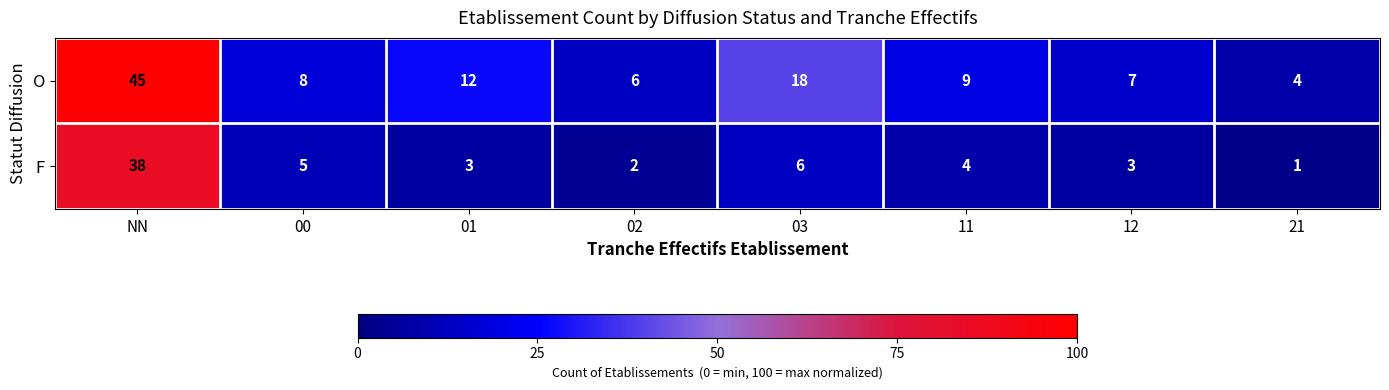

List the series in order of their overall mean, lowest first.

F, O